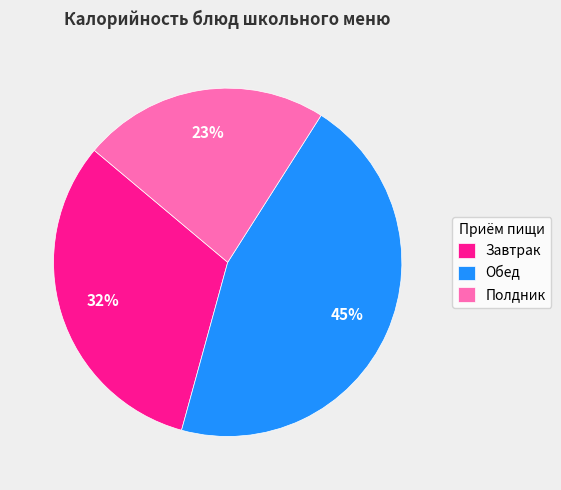

Combined, do Полдник and Обед account for over 50%?

Yes